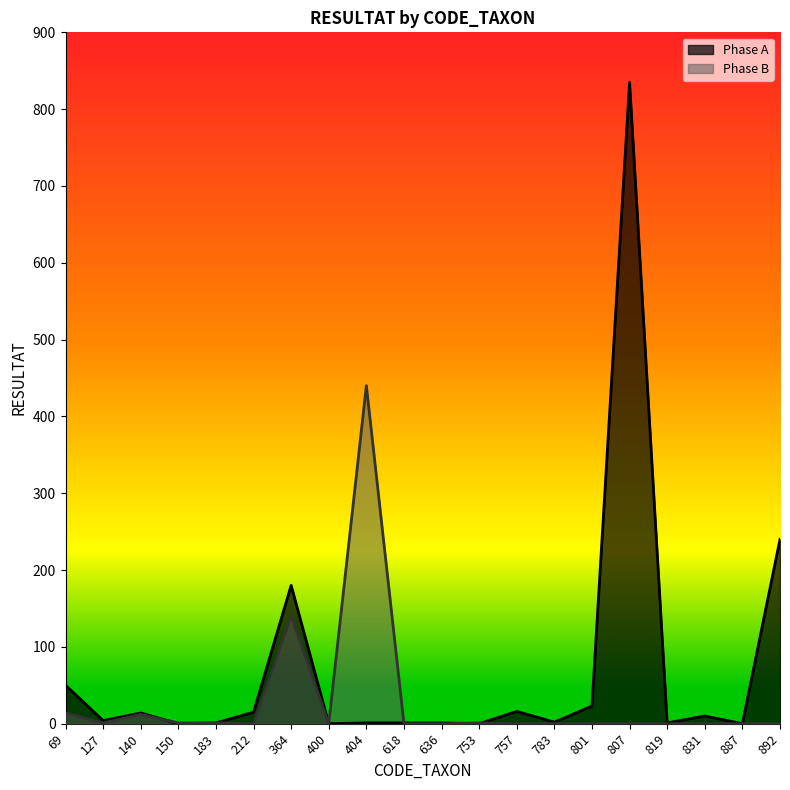

Between which two adjacent categories do Phase B and Phase A first intersect?

140 and 150